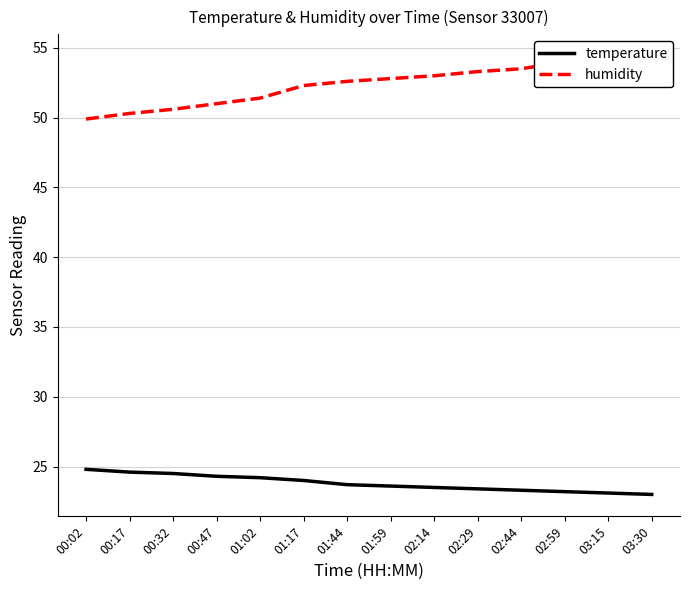

At which category does the chart reach its minimum across all series?

03:30